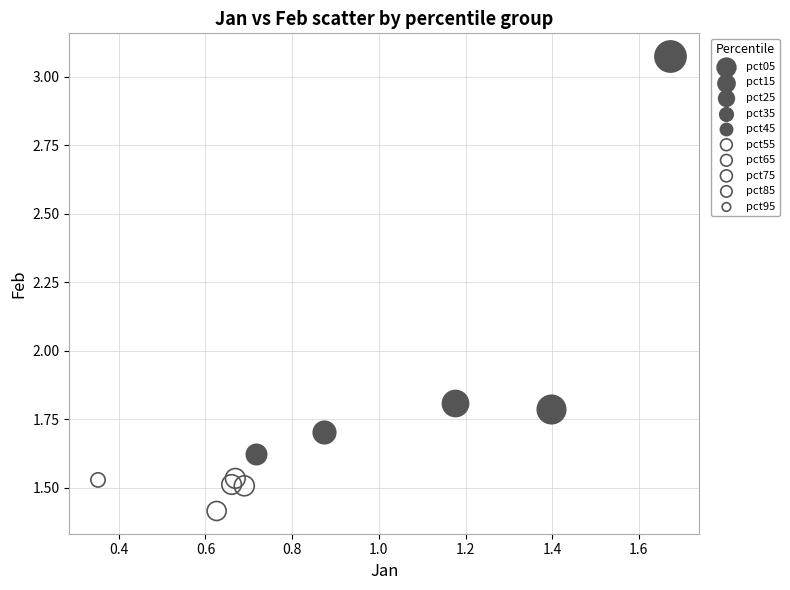

Which series contains the lowest Y value?

pct85